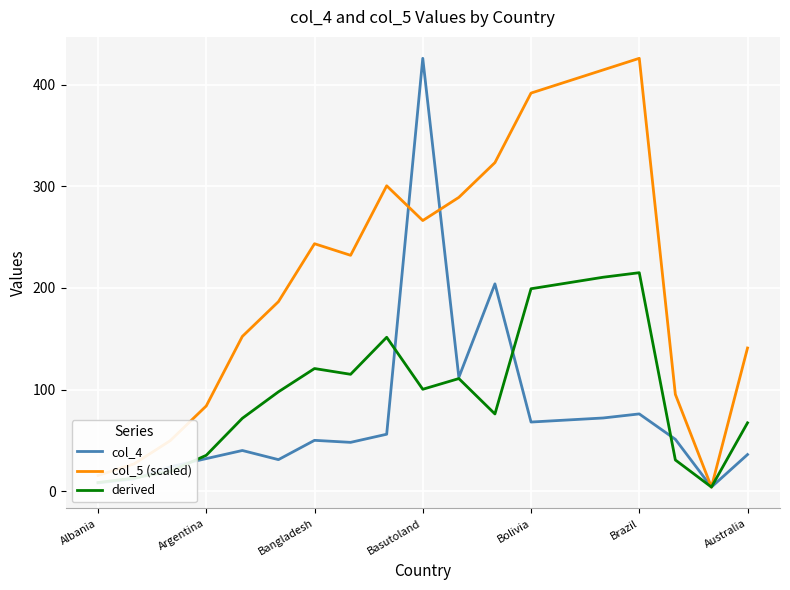

Which series has the largest total across all categories?

col_5 (scaled)